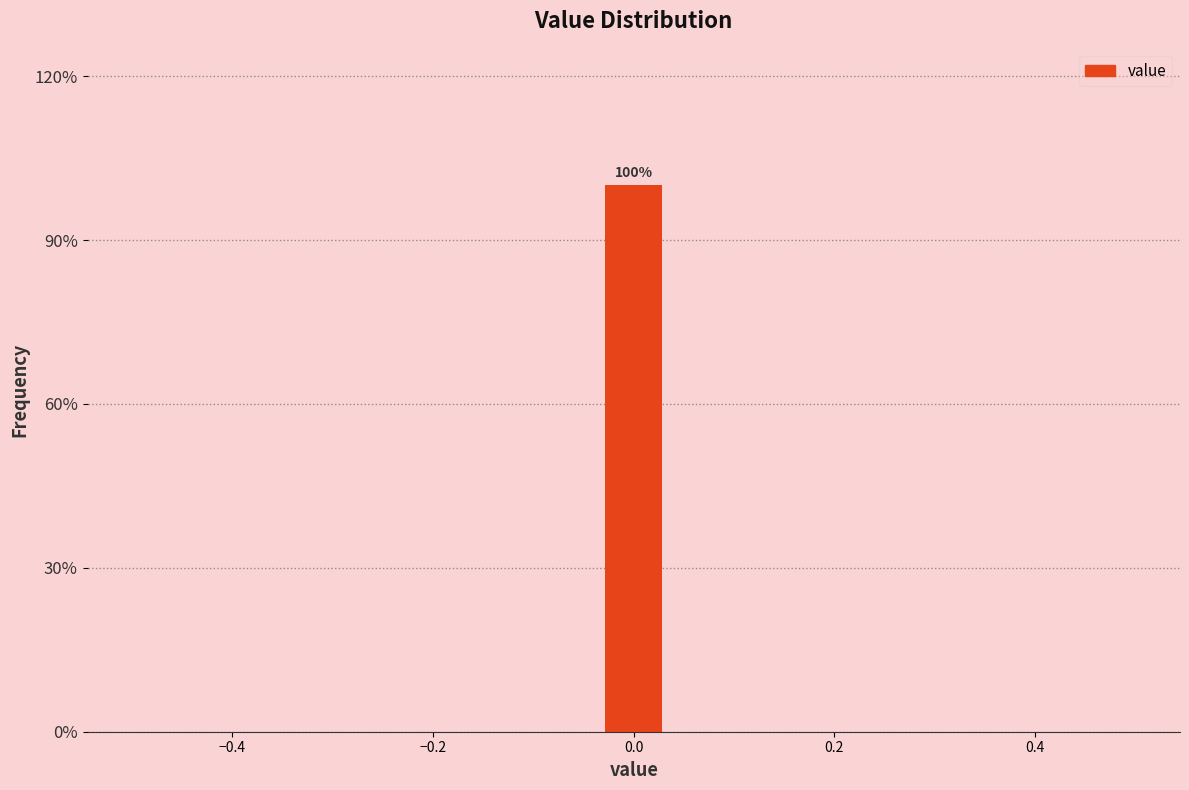

Around what value on the x-axis is the tallest bar? Give the approximate position of its centre, as read against the axis.

0.00